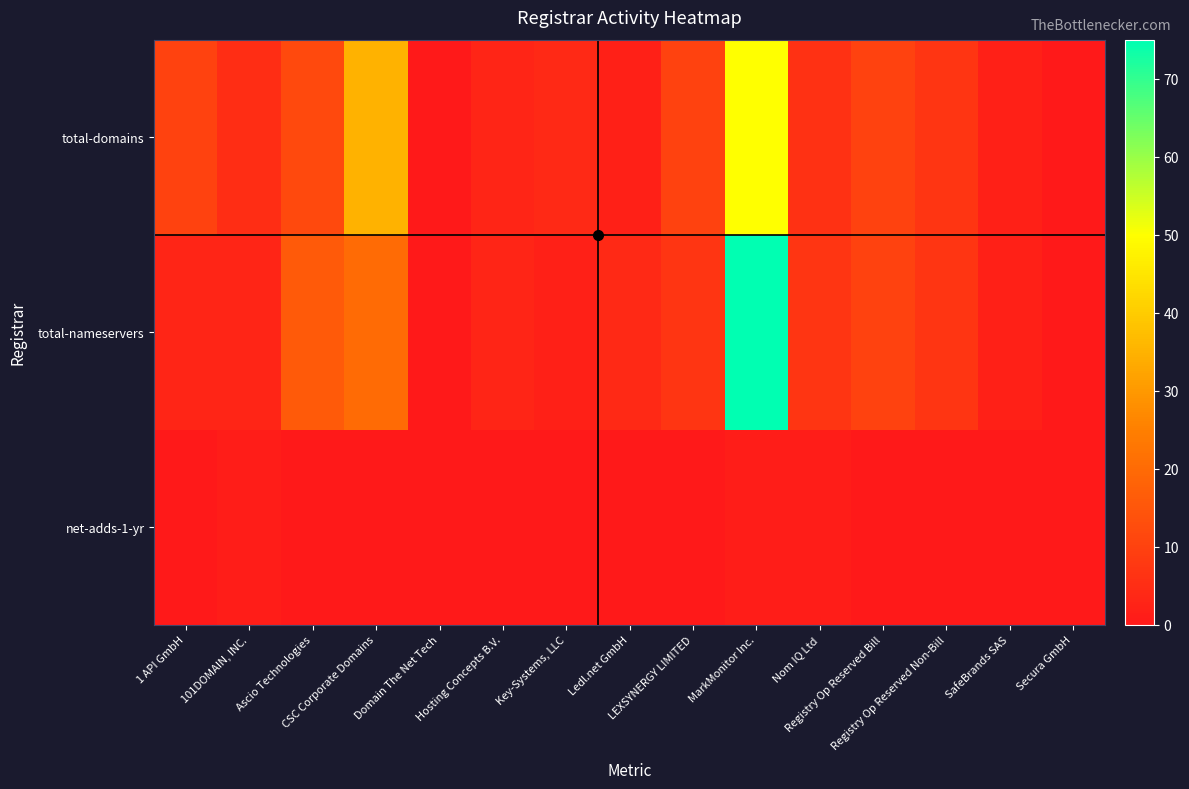

What is the greatest value displayed?

75